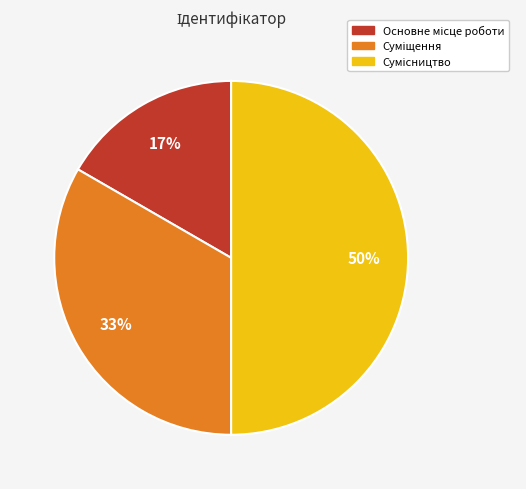

To the nearest percent, what is the difference between the largest and smallest slice percentages?

33%